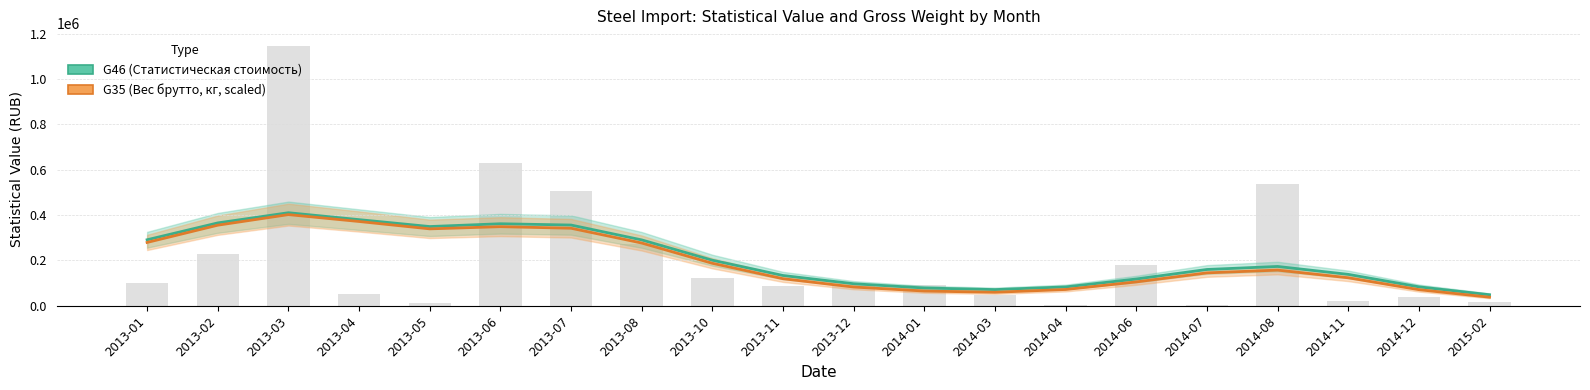

Reading right to left, extract all data points from this chart.

G46 (Статистическая стоимость): 2015-02=48394.3	2014-12=83357.6	2014-11=138297.0	2014-08=173201.1	2014-07=159893.3	2014-06=117821.9	2014-04=82968.7	2014-03=71145.1	2014-01=78188.3	2013-12=96936.9	2013-11=133362.4	2013-10=200808.7	2013-08=290481.4	2013-07=356065.3	2013-06=361748.4	2013-05=349405.8	2013-04=379876.1	2013-03=410358.9	2013-02=365489.9	2013-01=291062.7
G35 (Вес брутто, кг, scaled): 2015-02=37597.4	2014-12=70724.9	2014-11=123307.8	2014-08=157160.3	2014-07=144890.3	2014-06=104958.0	2014-04=71558.1	2014-03=59301.9	2014-01=64688.7	2013-12=82411.8	2013-11=119147.8	2013-10=187207.6	2013-08=276697.6	2013-07=341954.0	2013-06=348855.7	2013-05=339196.8	2013-04=371730.1	2013-03=402108.3	2013-02=355388.1	2013-01=279216.2